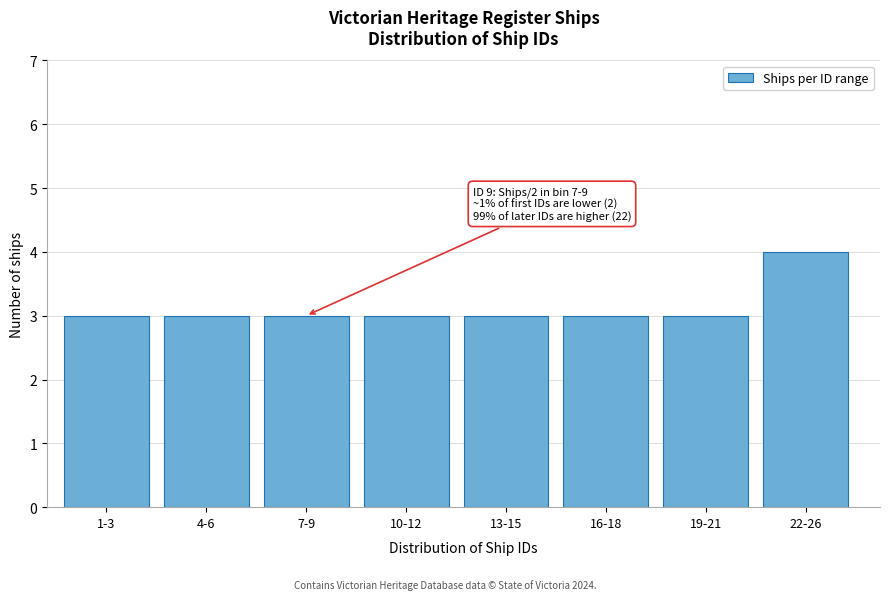

Reading left to right, extract all data points from this chart.

1-3=3	4-6=3	7-9=3	10-12=3	13-15=3	16-18=3	19-21=3	22-26=4